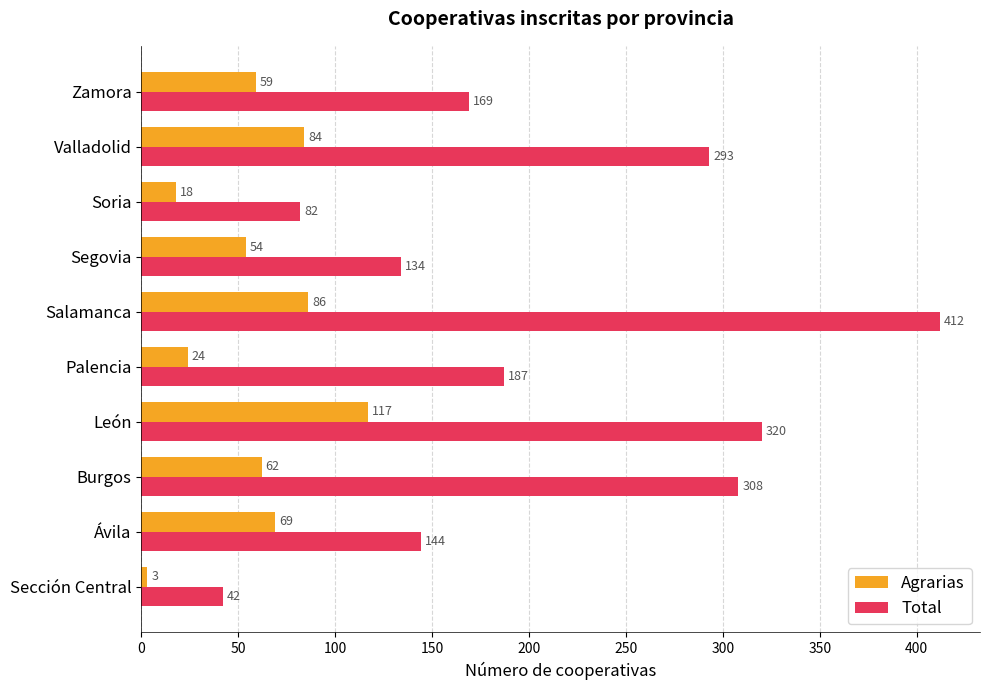

Count the number of data series in this chart.

2